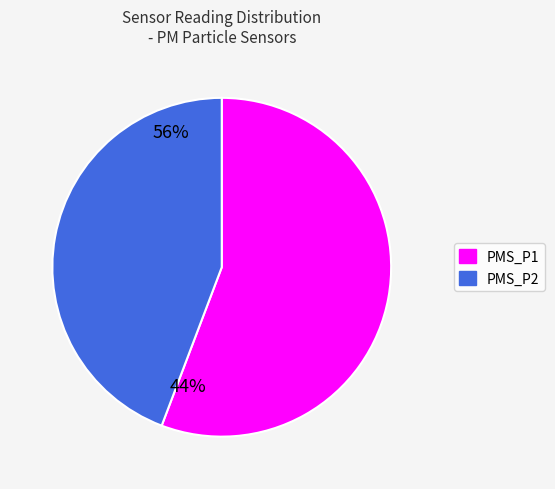

Does any single category account for the majority?

Yes